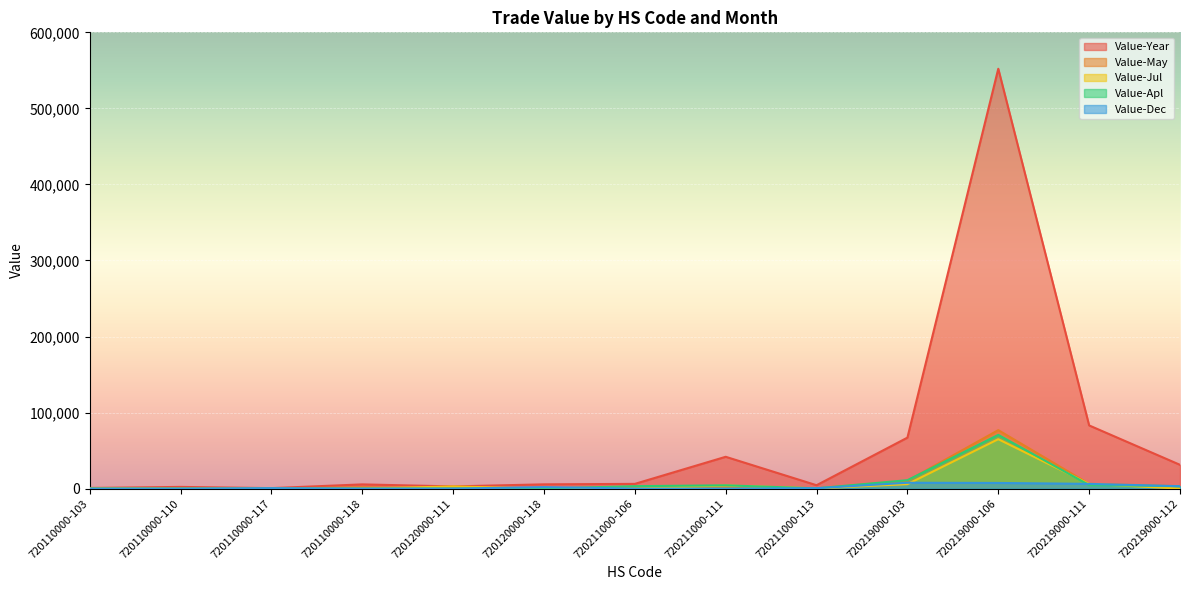

What is the average value of the Value-Dec series?

2111